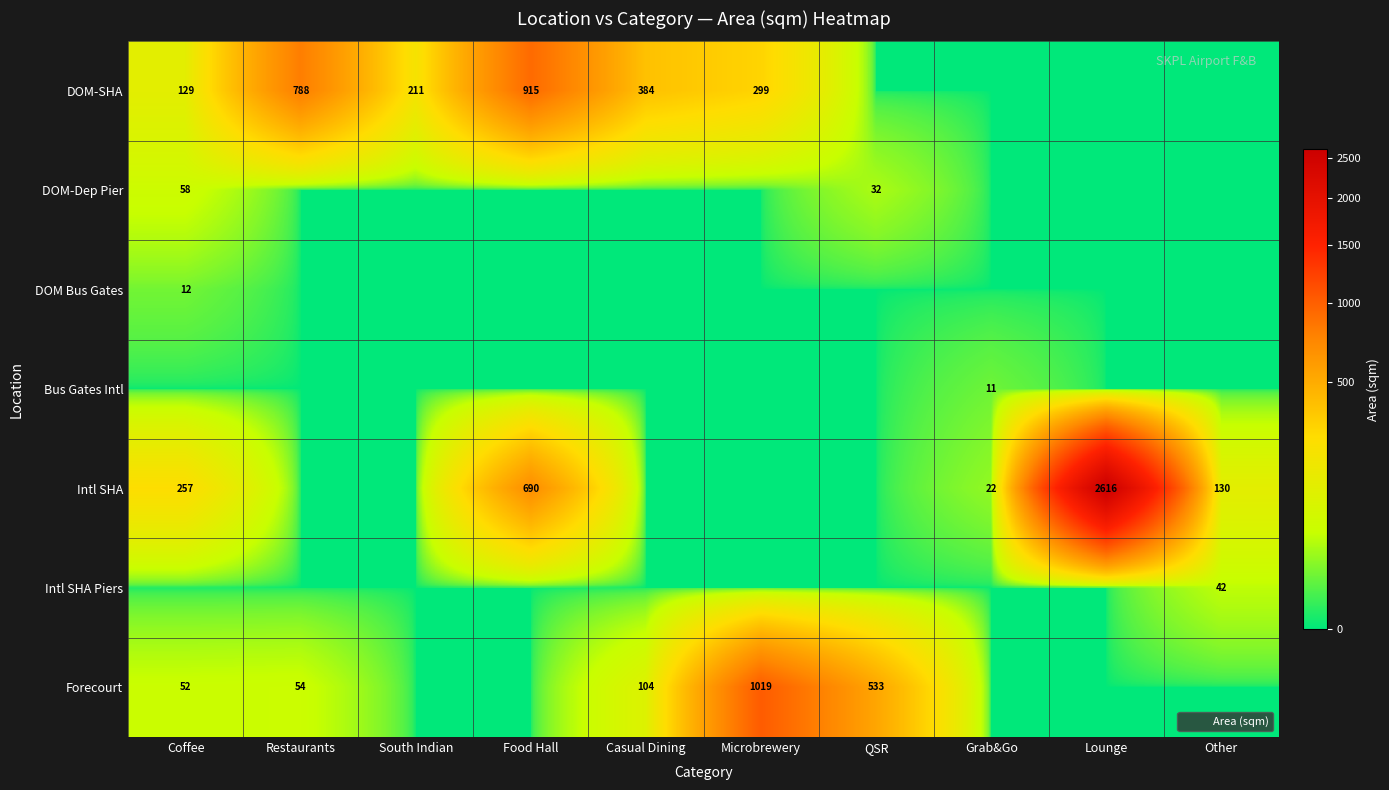

Which label corresponds to the smallest value in the chart?

QSR